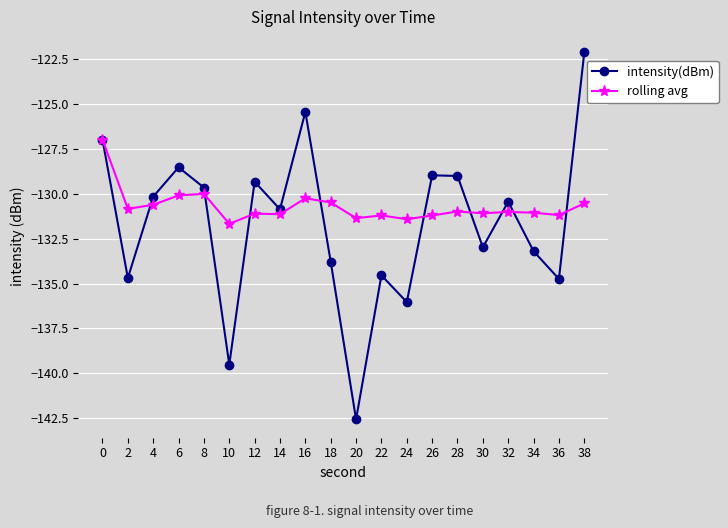

Is this an area chart (filled region under the line)?

No